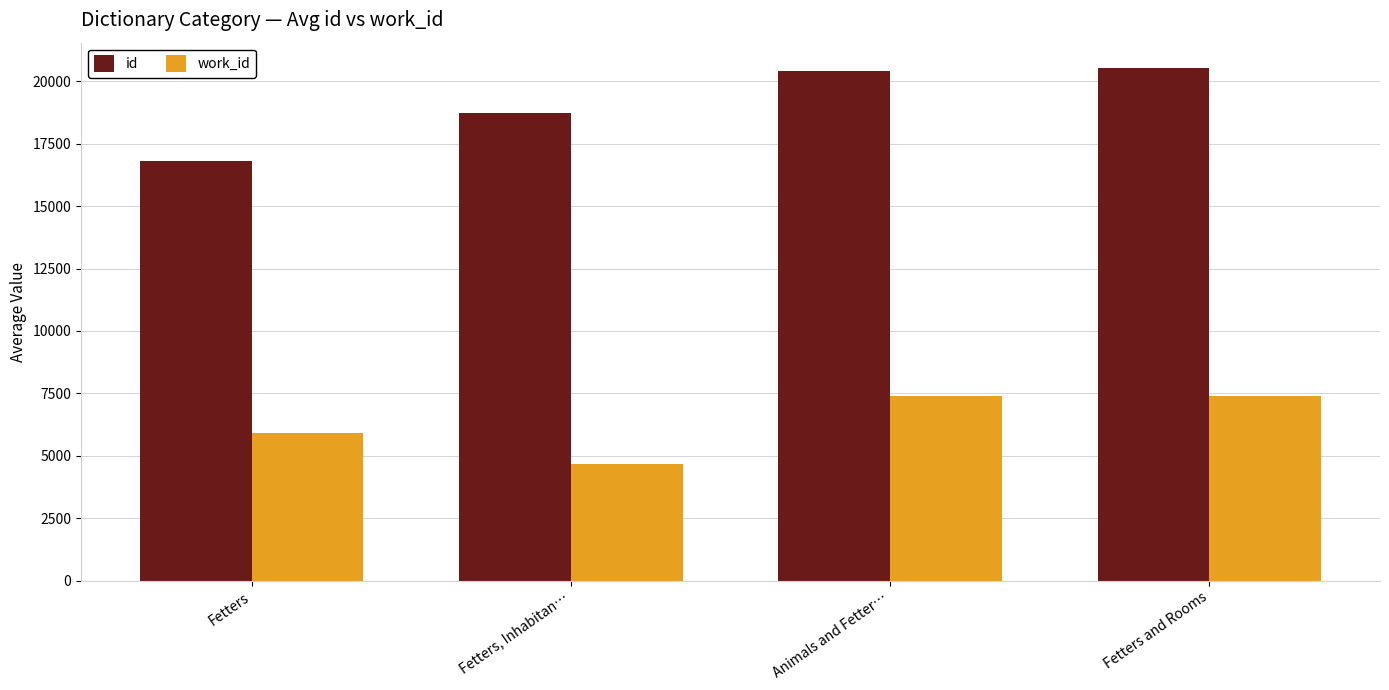

How many categories are shown in the chart?

4